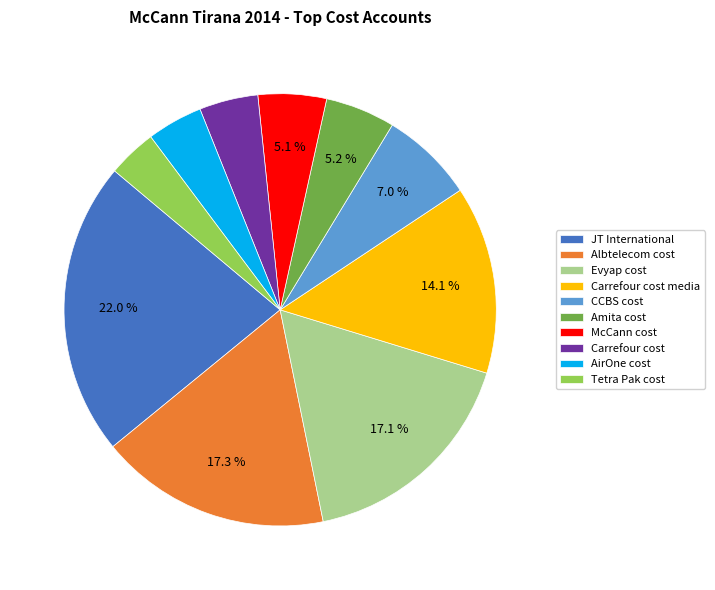

Does Albtelecom cost represent more than half of the total?

No